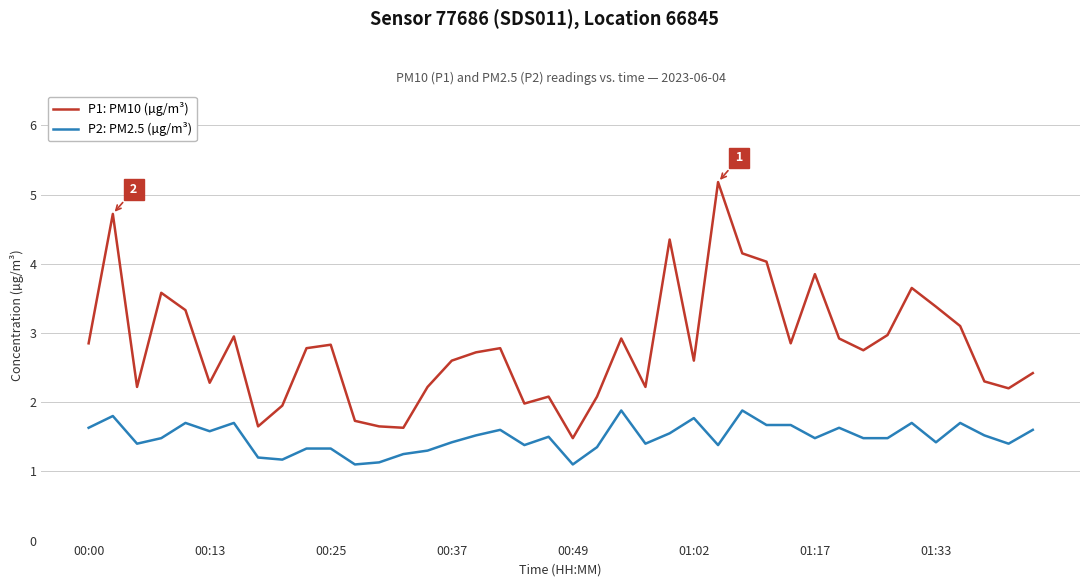

True or false: P1: PM10 (µg/m³) and P2: PM2.5 (µg/m³) intersect in this chart.

False